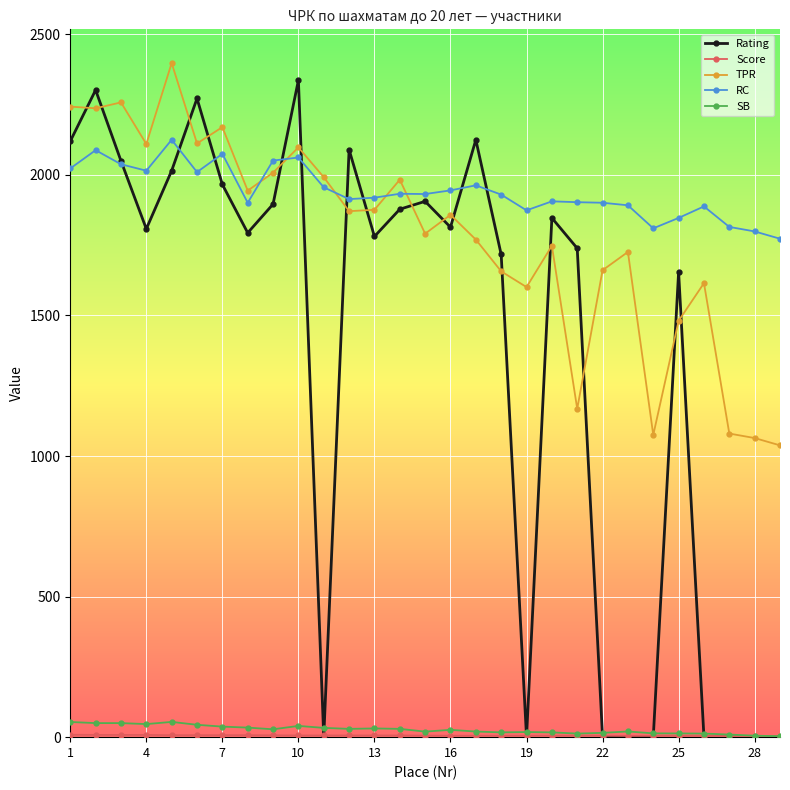

True or false: RC and Rating cross at least once.

True